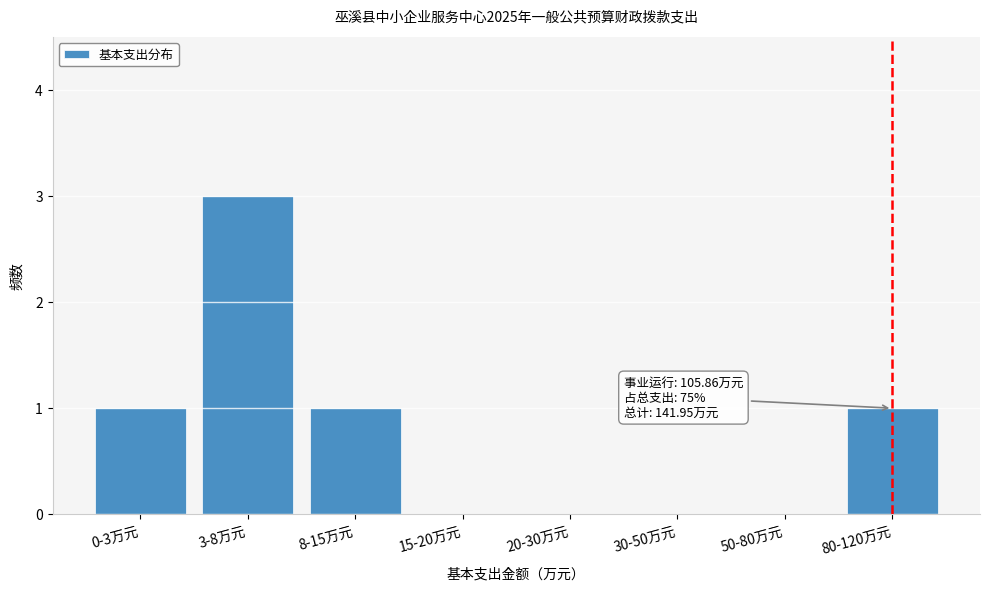

Reading left to right, what are all the values shown in this chart?

0-3万元=1	3-8万元=3	8-15万元=1	15-20万元=0	20-30万元=0	30-50万元=0	50-80万元=0	80-120万元=1